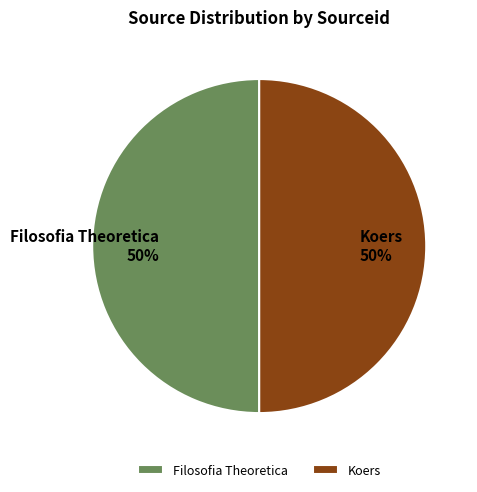

Approximately how many times larger is the value at Koers compared to Filosofia Theoretica?

1.0